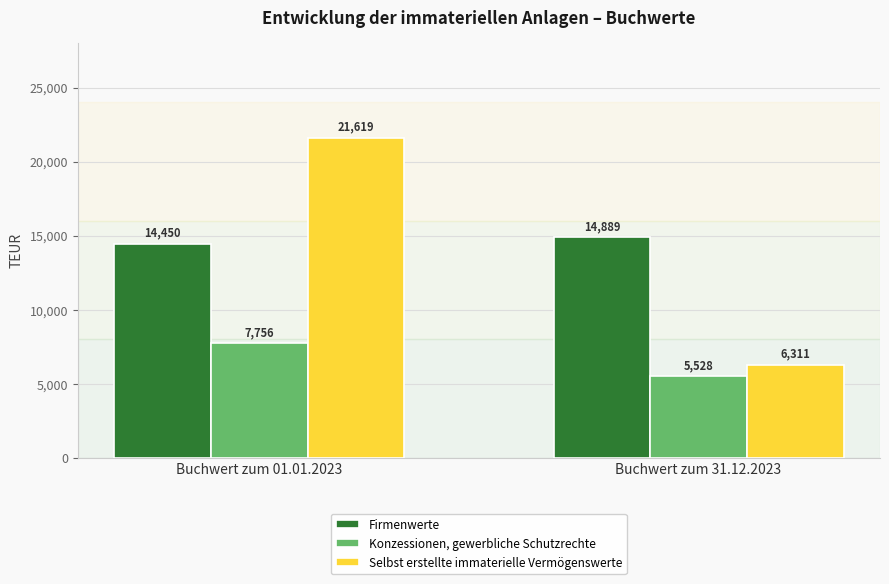

Which series has the largest total across all categories?

Firmenwerte